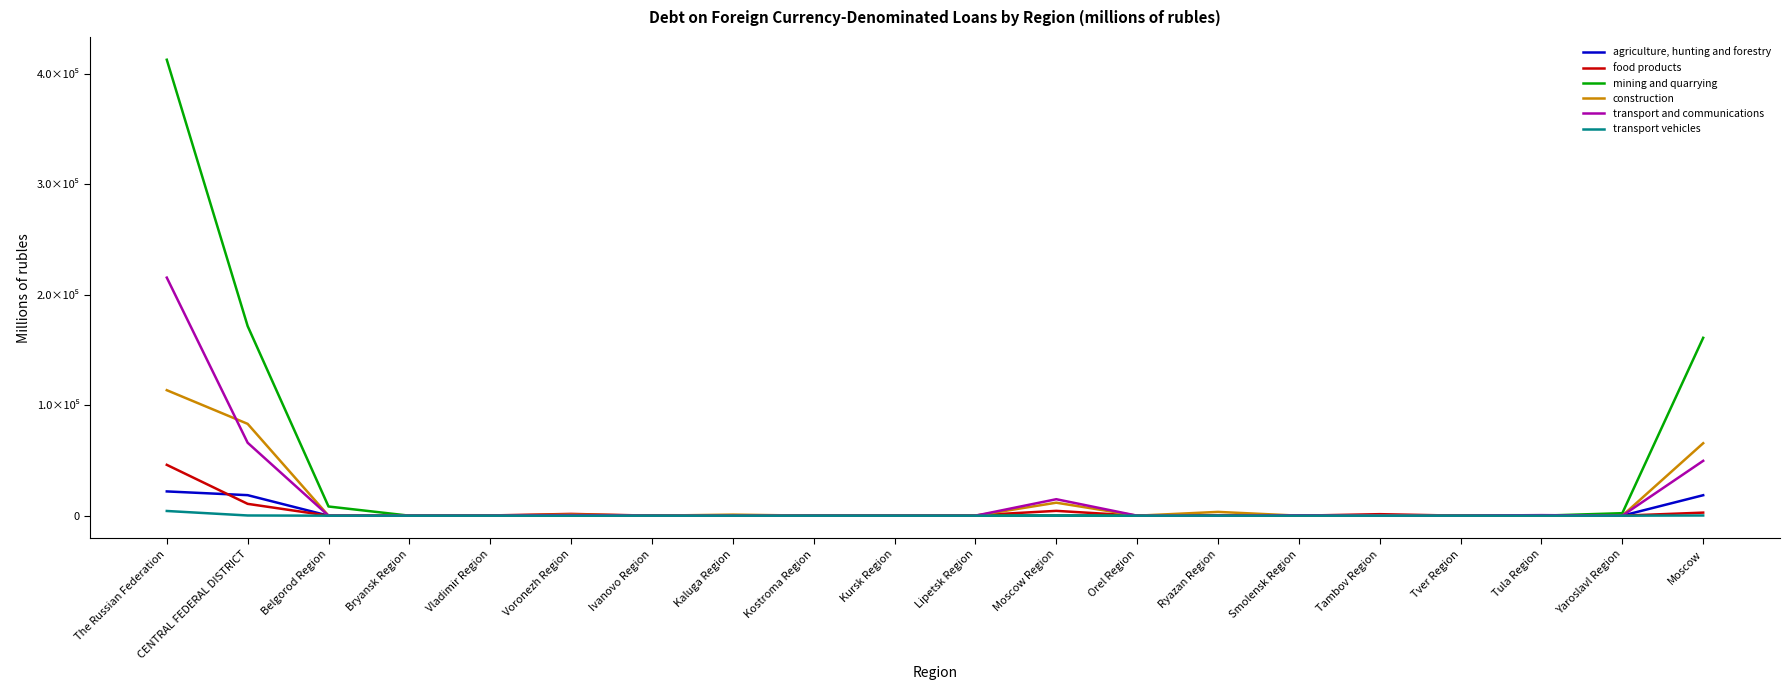

Where do transport and communications and food products first cross each other?

Bryansk Region and Vladimir Region